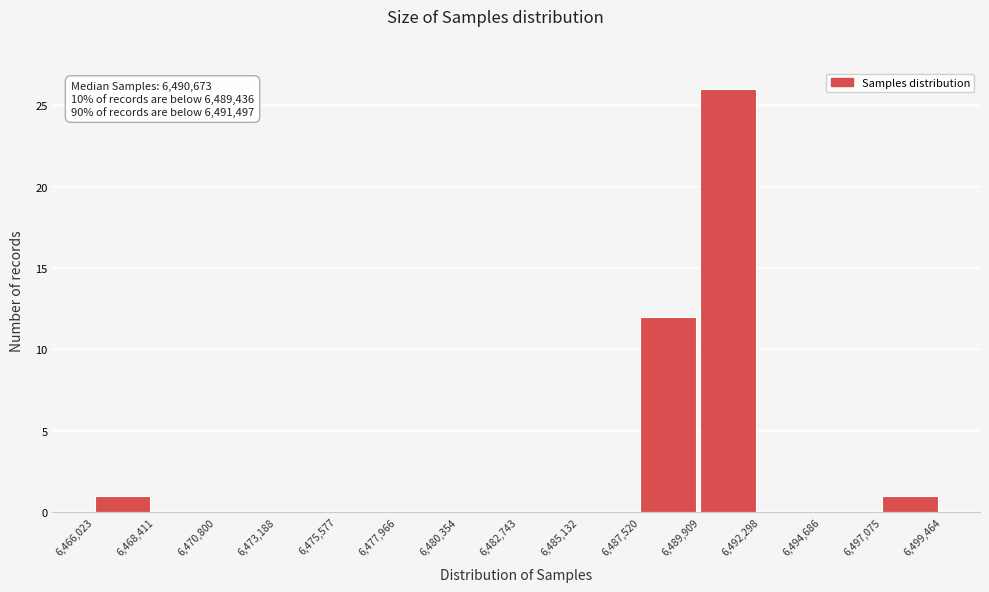

Over which range of the x-axis is the bar tallest?

6,489,909 to 6,492,298